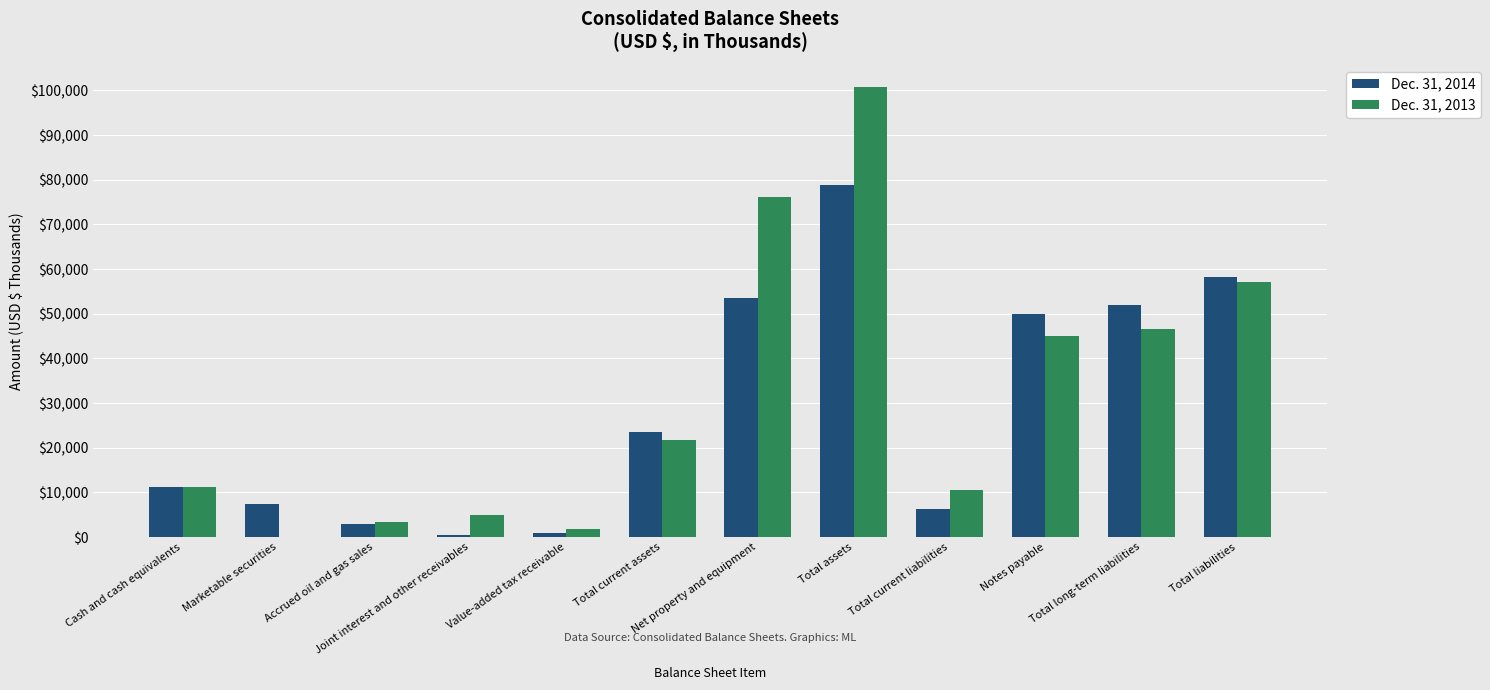

Which series changed the most between Cash and cash equivalents and Total current assets?

Dec. 31, 2014